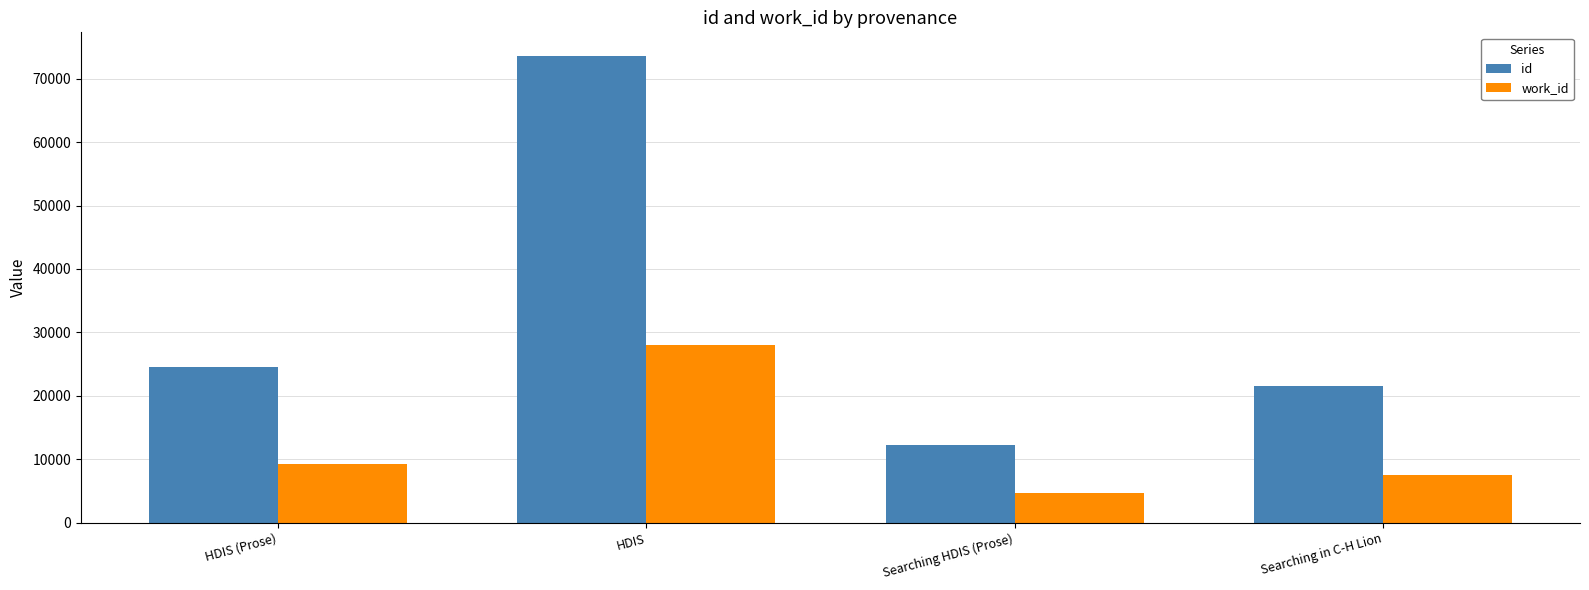

What is the difference between the second highest and minimum values in the id series?

12267